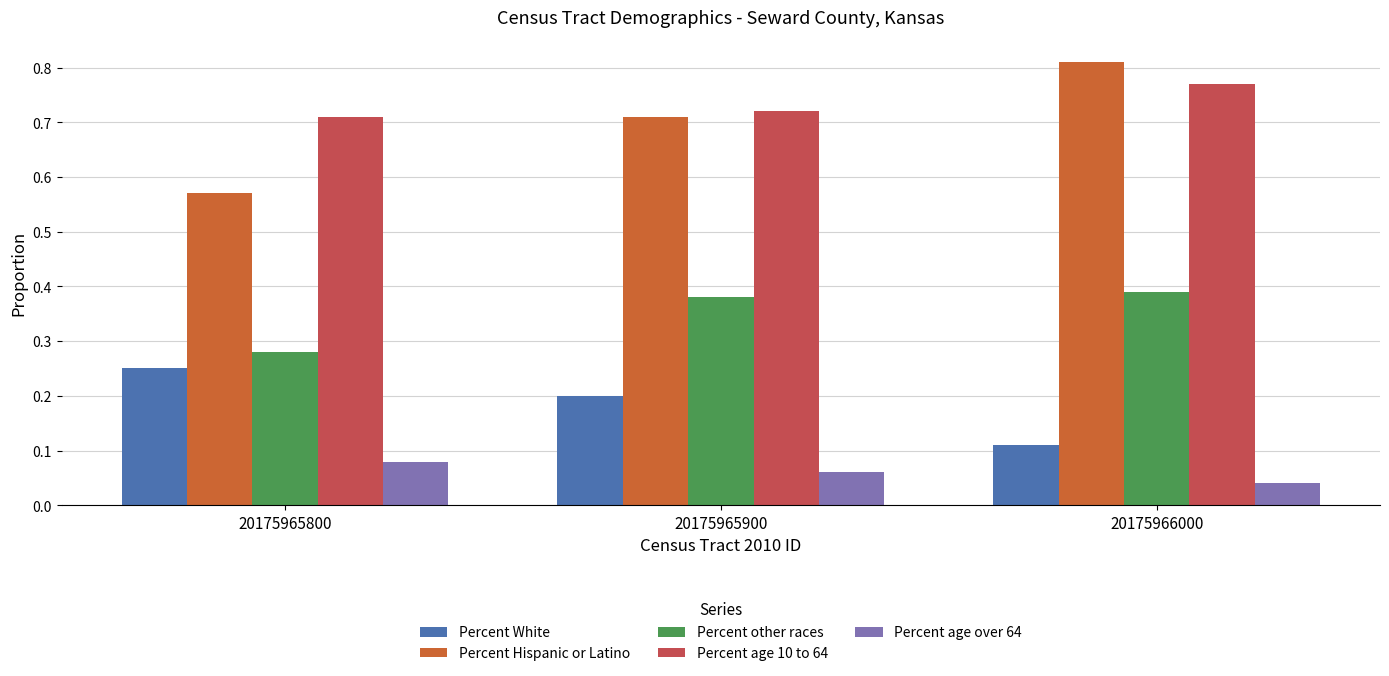

At which label does Percent Hispanic or Latino reach its minimum?

20175965800